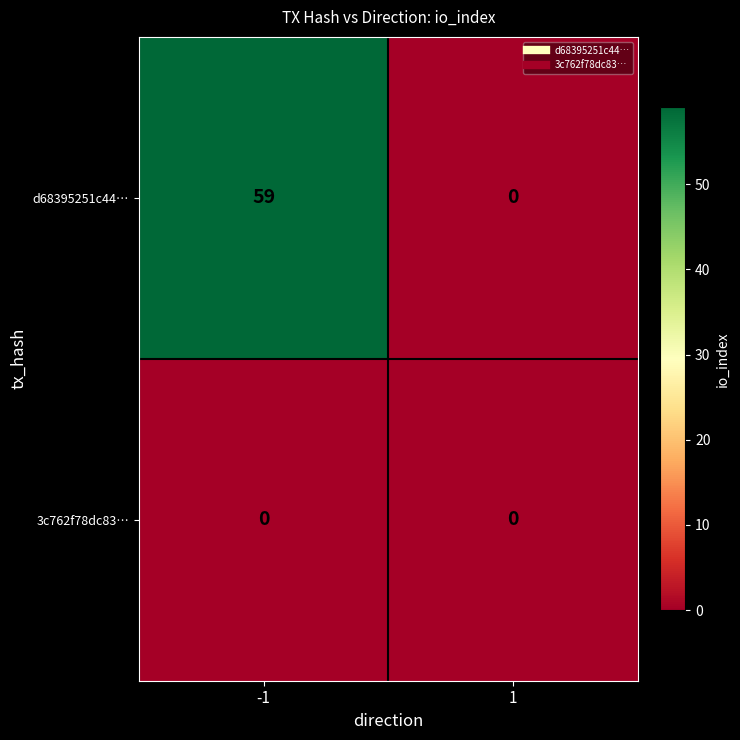

Which label corresponds to the largest value in the chart?

-1